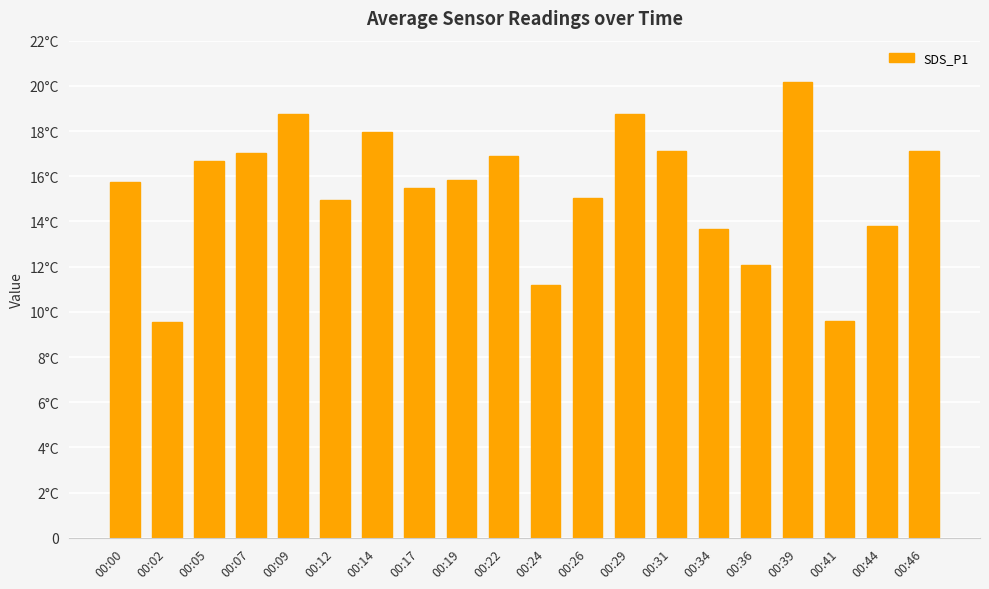

Rank the categories by value from highest to lowest.

00:39, 00:29, 00:09, 00:14, 00:31, 00:46, 00:07, 00:22, 00:05, 00:19, 00:00, 00:17, 00:26, 00:12, 00:44, 00:34, 00:36, 00:24, 00:41, 00:02